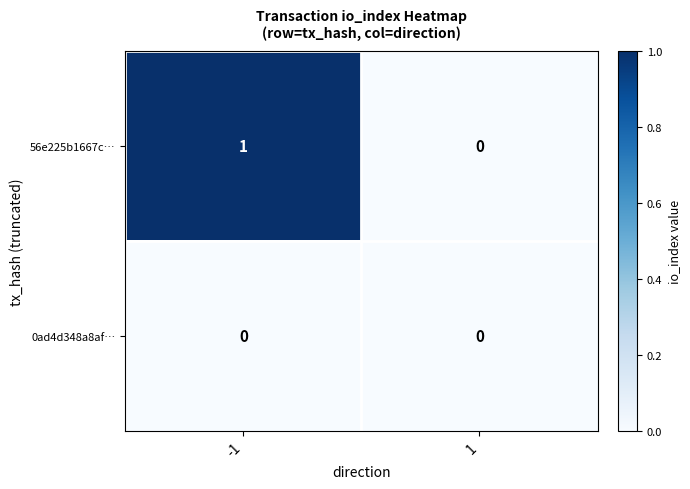

Count the number of data series in this chart.

2